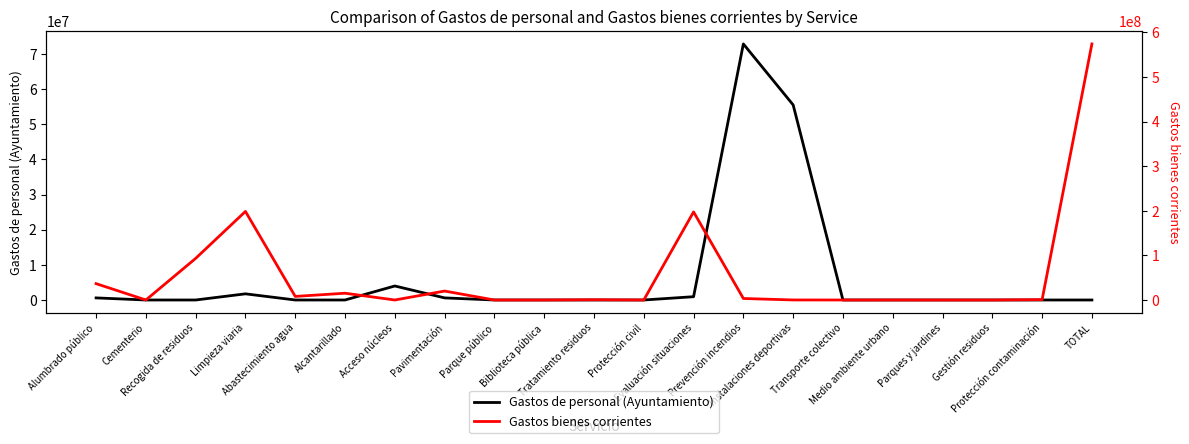

What is the difference between the maximum and minimum values in the Gastos bienes corrientes series?

574186159.7